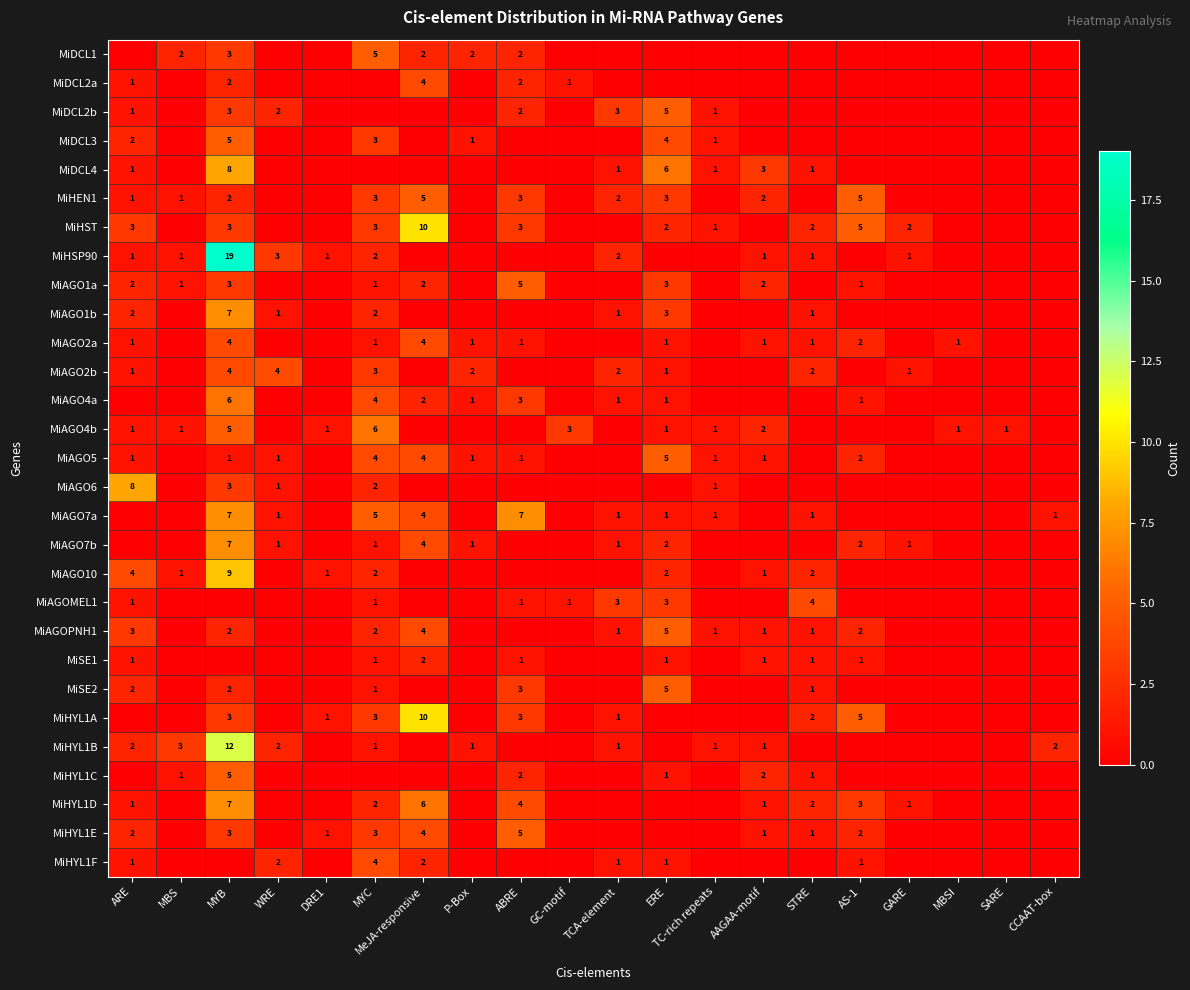

The value of MiAGO5 at WRE is 1. True or false?

True